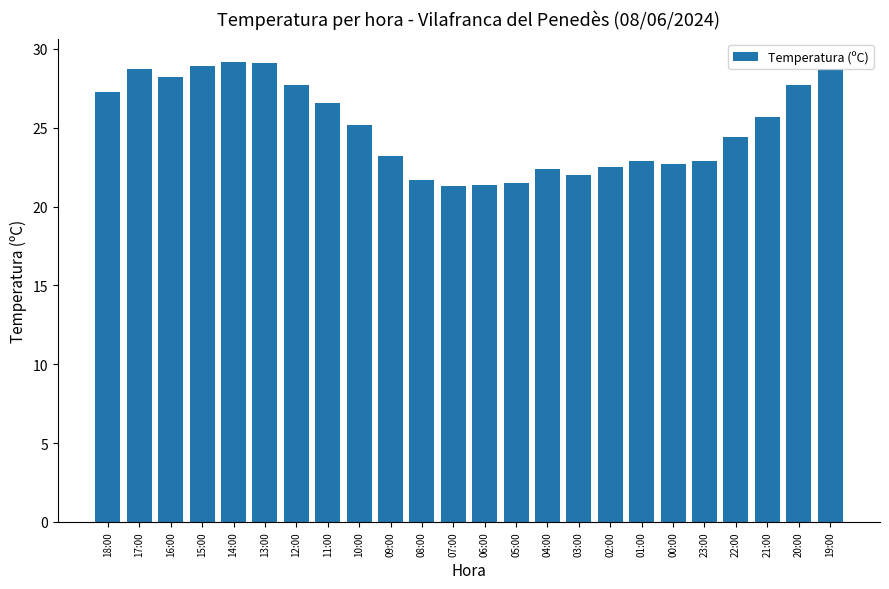

What is the maximum value shown in the chart?

29.2